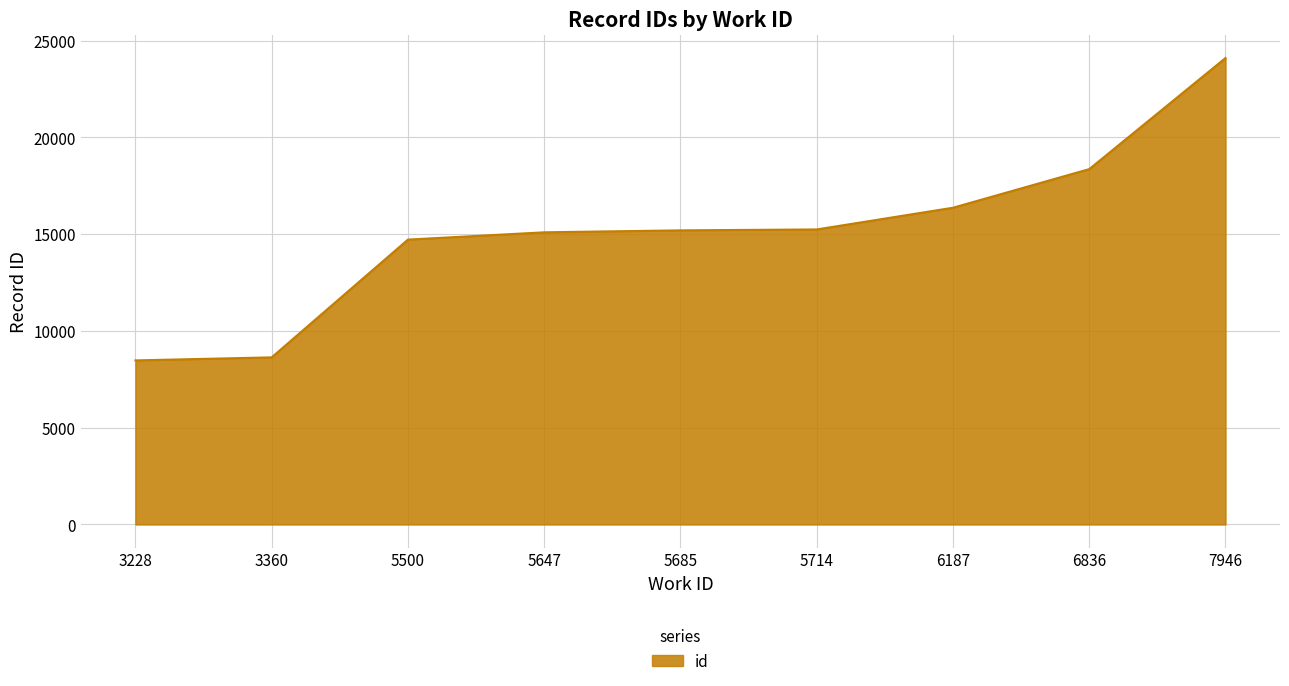

What is the difference between the maximum and minimum values?

15623